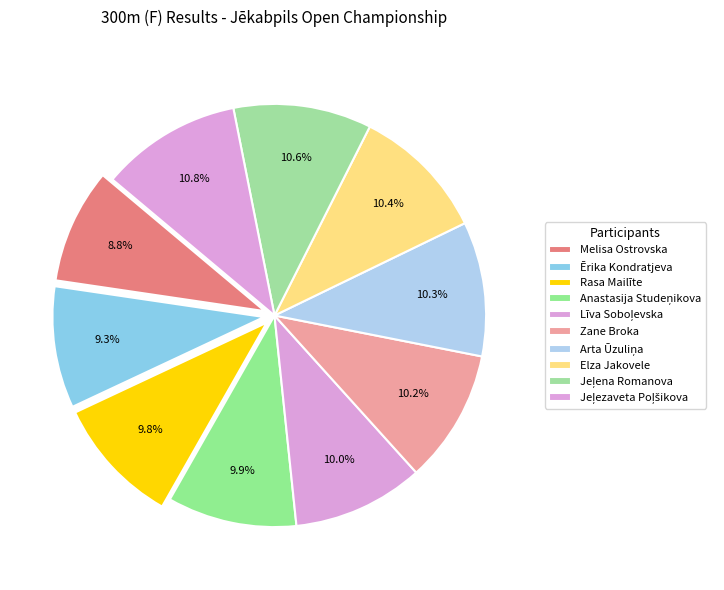

To the nearest percent, what portion does Jeļezaveta Poļšikova represent?

11%